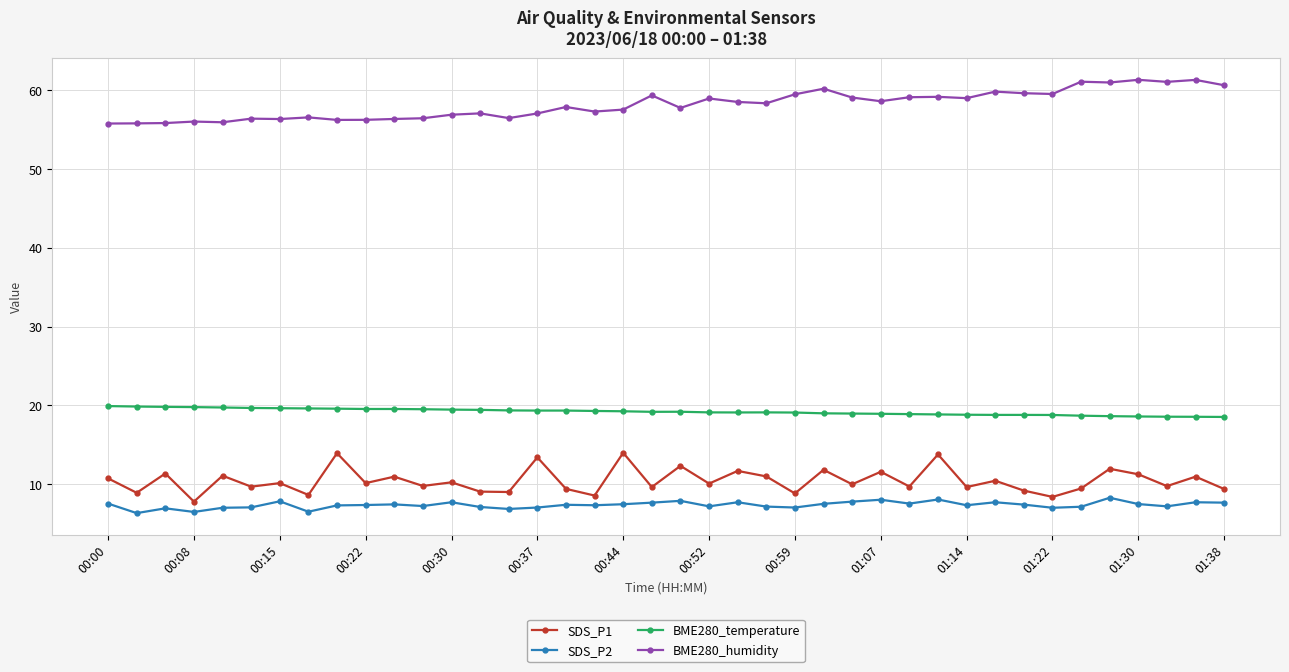

True or false: SDS_P1 and BME280_humidity intersect in this chart.

False